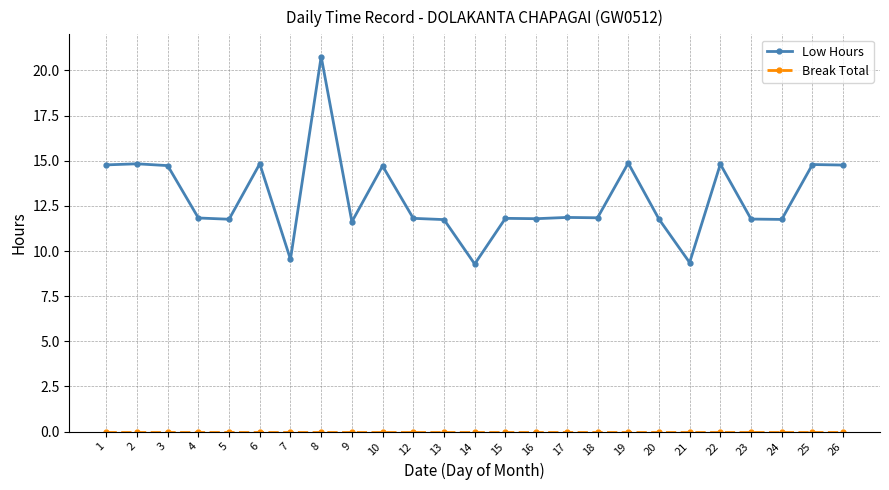

At which category does the chart reach its peak across all series?

8